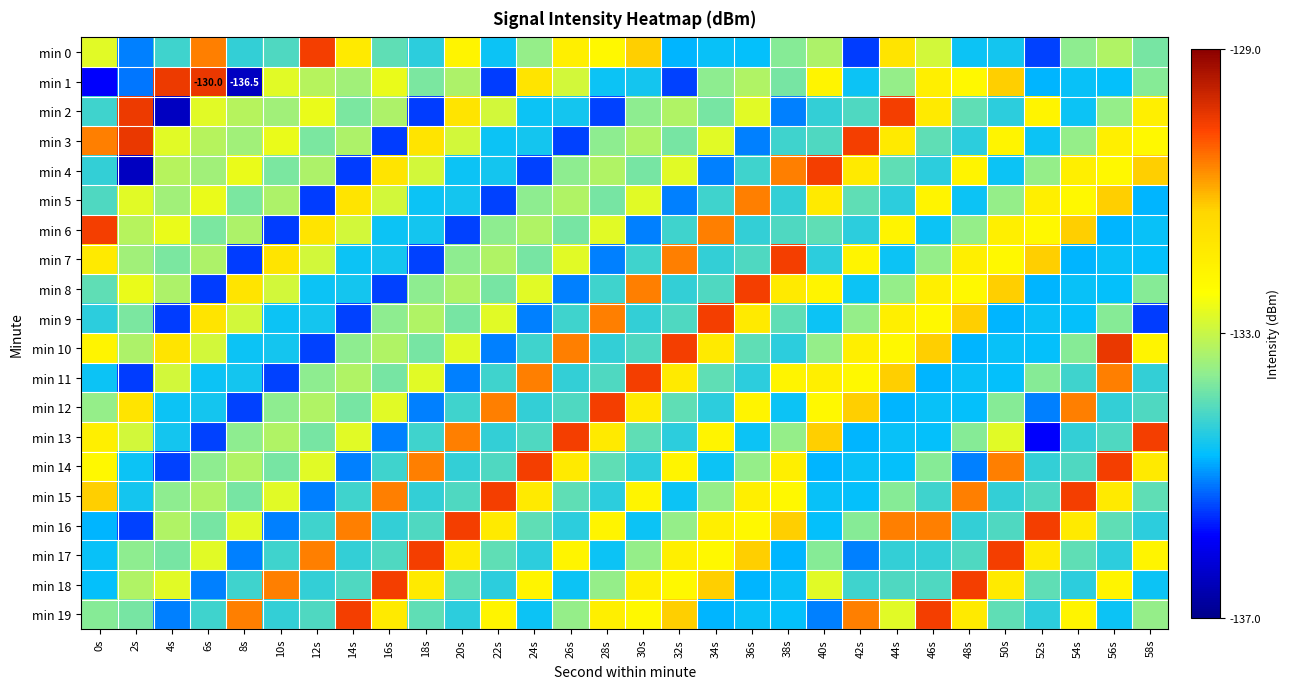

What is the smallest value displayed?

-136.5